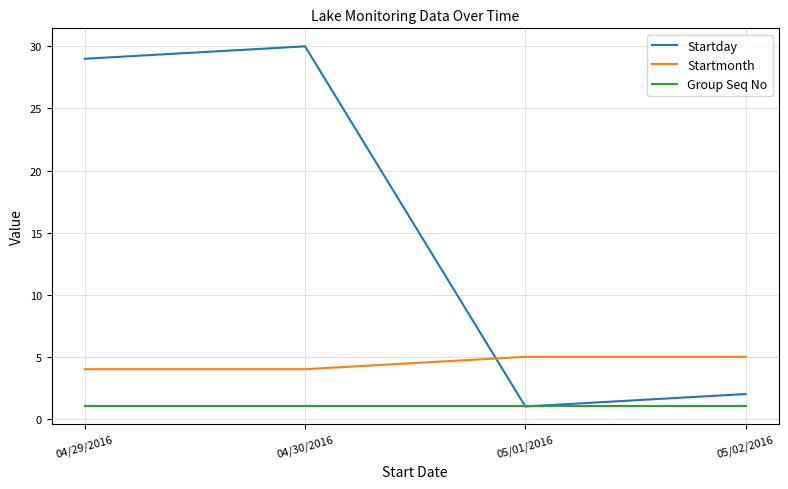

Which series has the largest total across all categories?

Startday